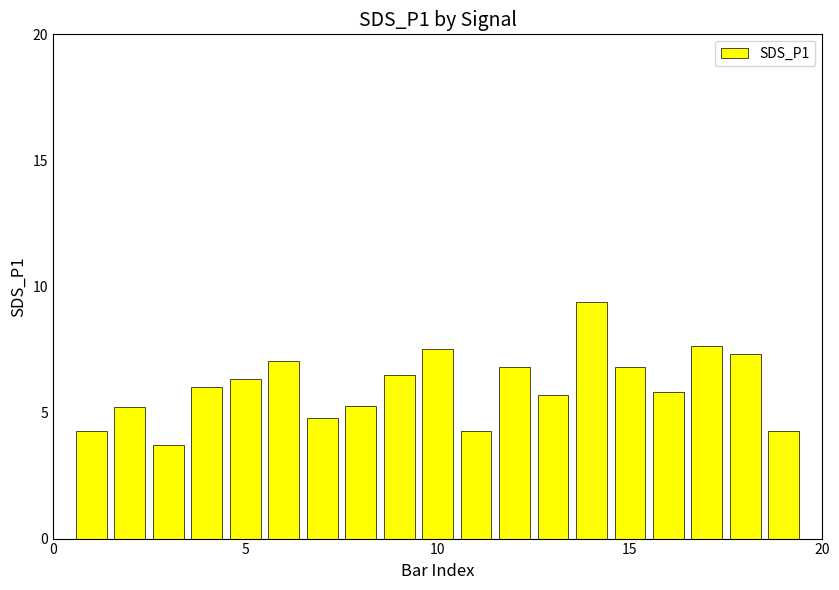

What is the smallest value displayed?

3.7